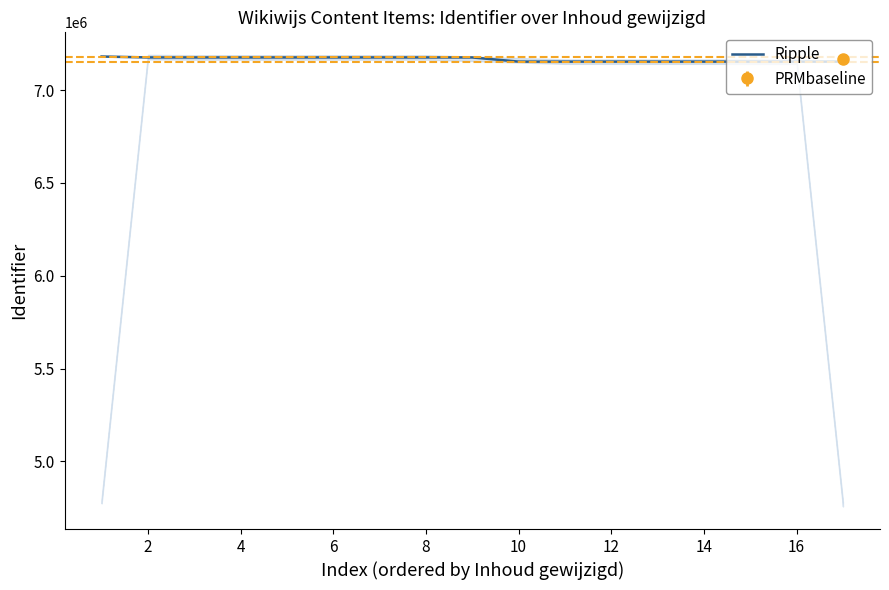

What is the minimum value for Ripple?

7153450